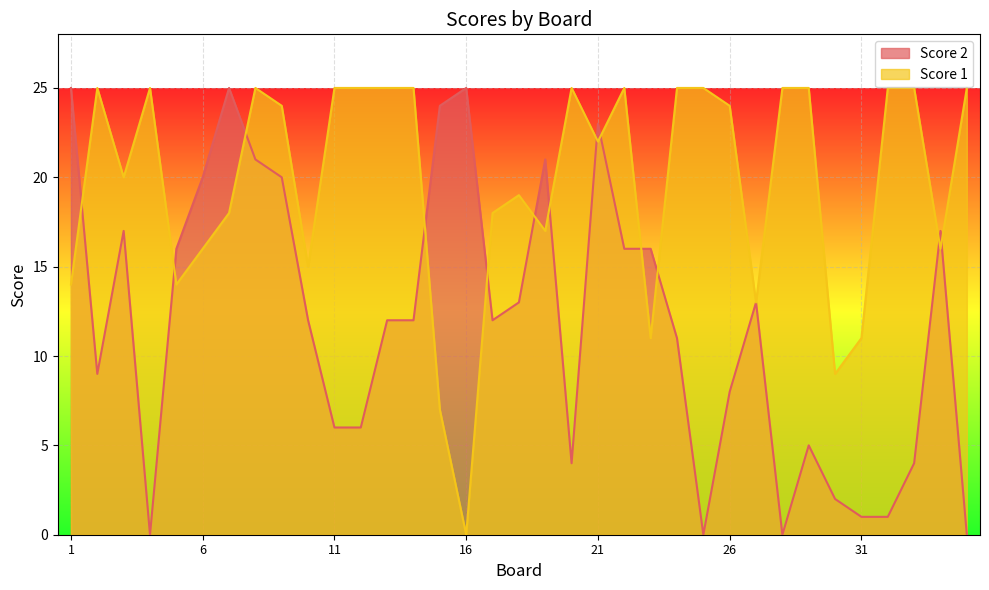

True or false: Score 1 has a value of 25 at 13.

True